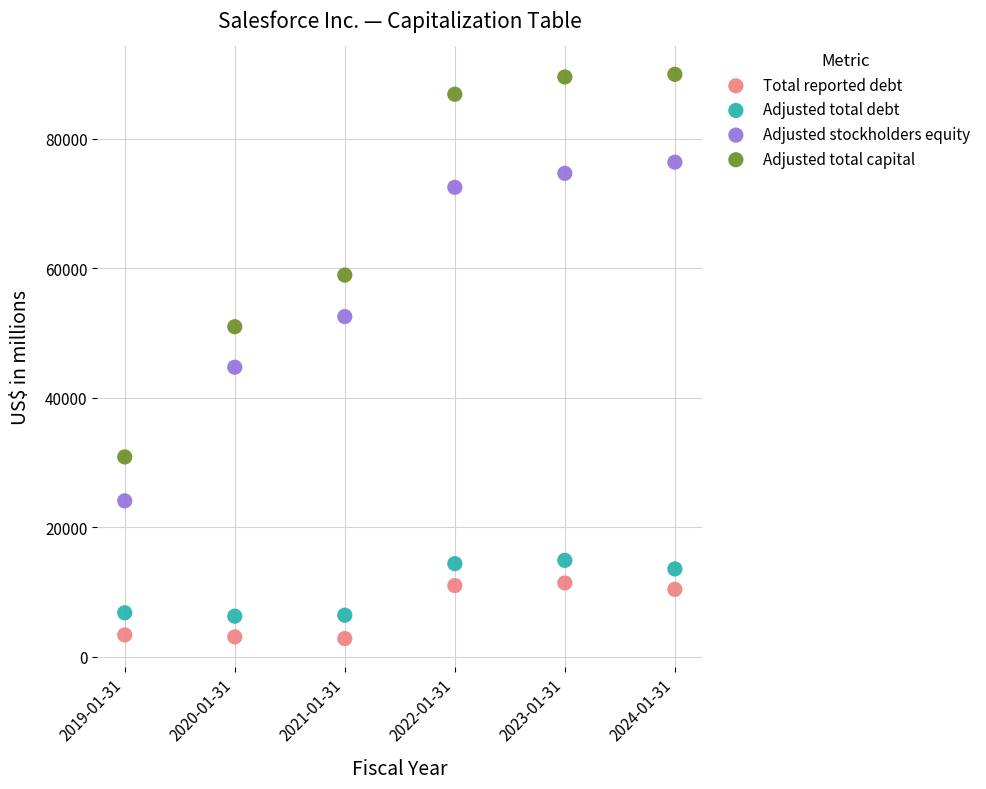

What are all the series names shown in the legend?

Total reported debt, Adjusted total debt, Adjusted stockholders equity, Adjusted total capital